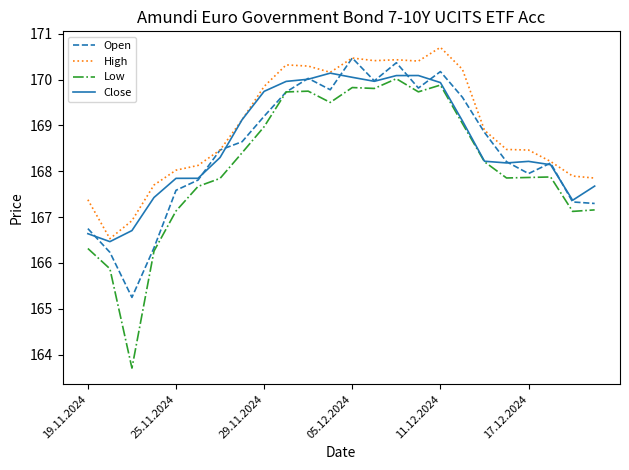

What is the highest value of the Low series?

170.0